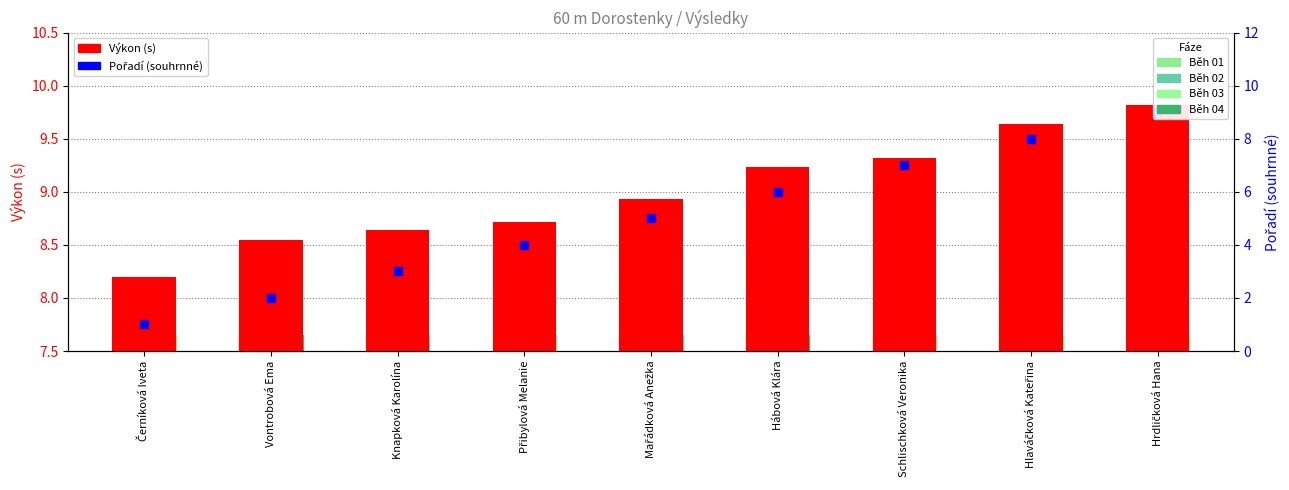

At how many categories does at least one series exceed 5?

9